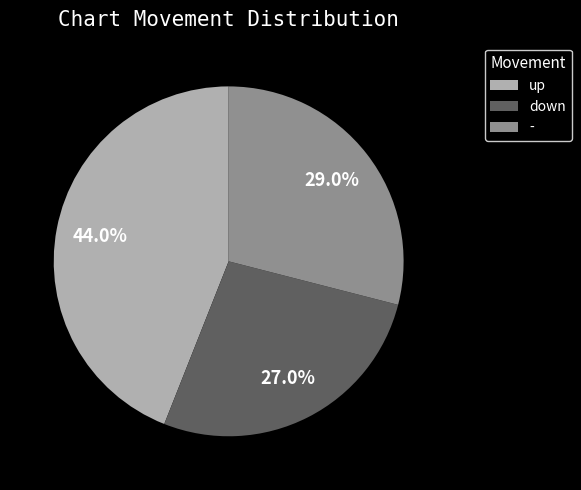

What is the smallest slice in the pie chart?

down